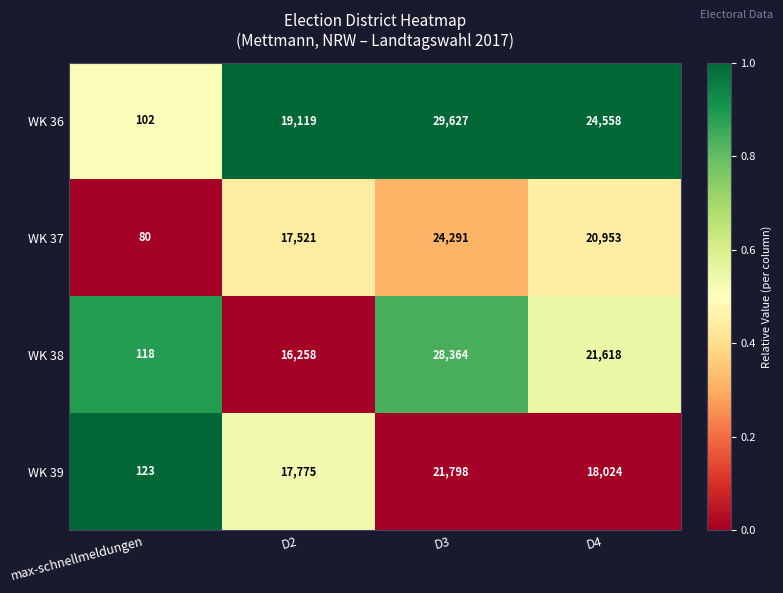

Is it true that WK 37 equals 11156 at D3?

False